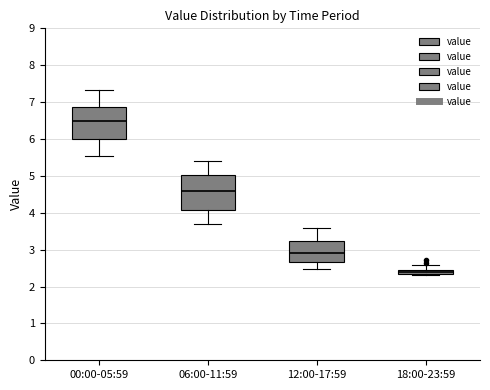

Where is the lower edge of the box for 12:00-17:59 on the y-axis? The values are not printed on the chart, so give them approximately, as read against the axis.

2.7